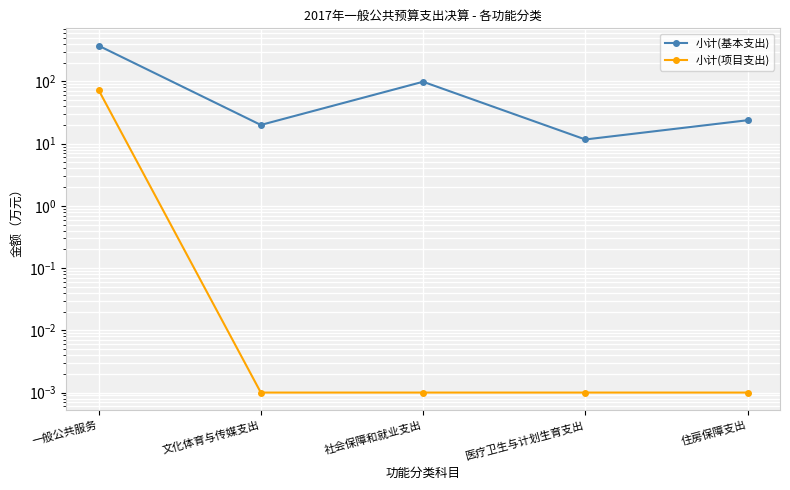

What is the spread (max minus min) of values at 一般公共服务?

302.7